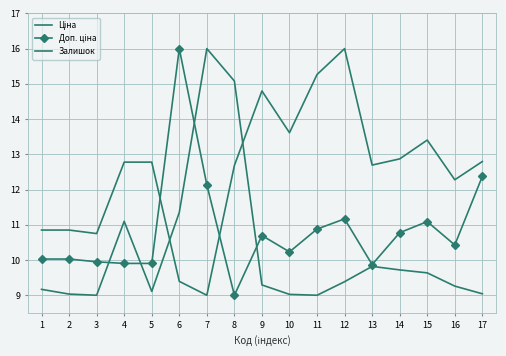

At which category does Доп. ціна reach its first local valley?

8